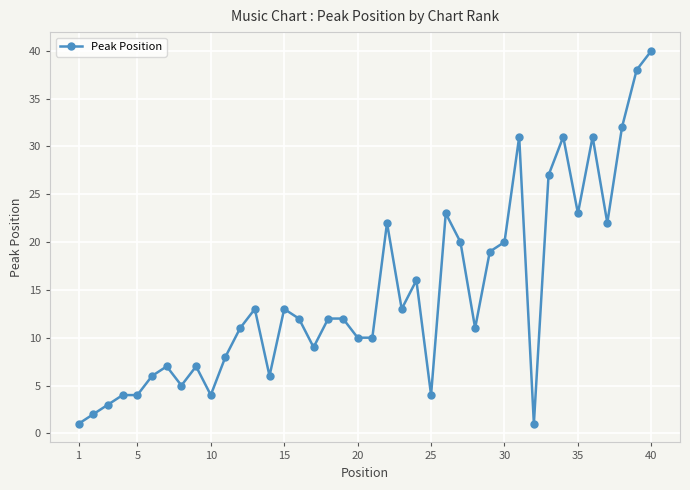

What is the maximum value shown in the chart?

40